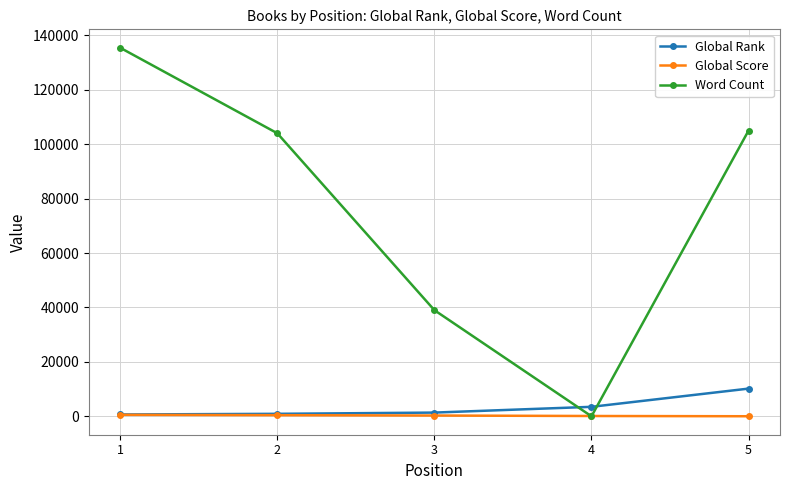

Between 3 and 5, which series saw the biggest shift?

Word Count